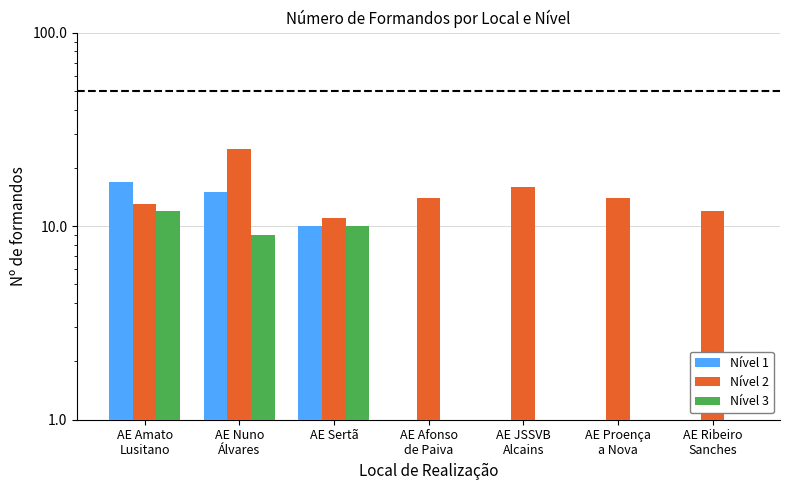

At how many categories does at least one series exceed 22?

1